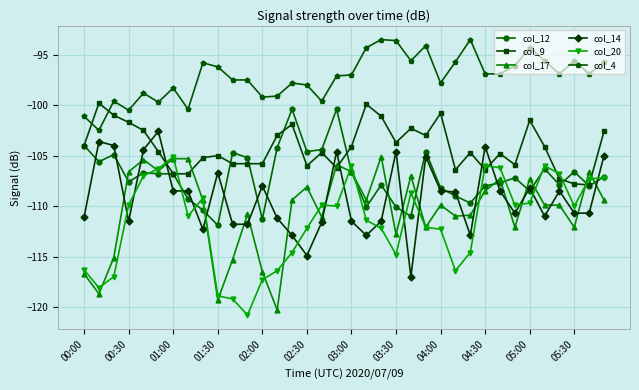

What is the highest value of the col_4 series?

-93.5